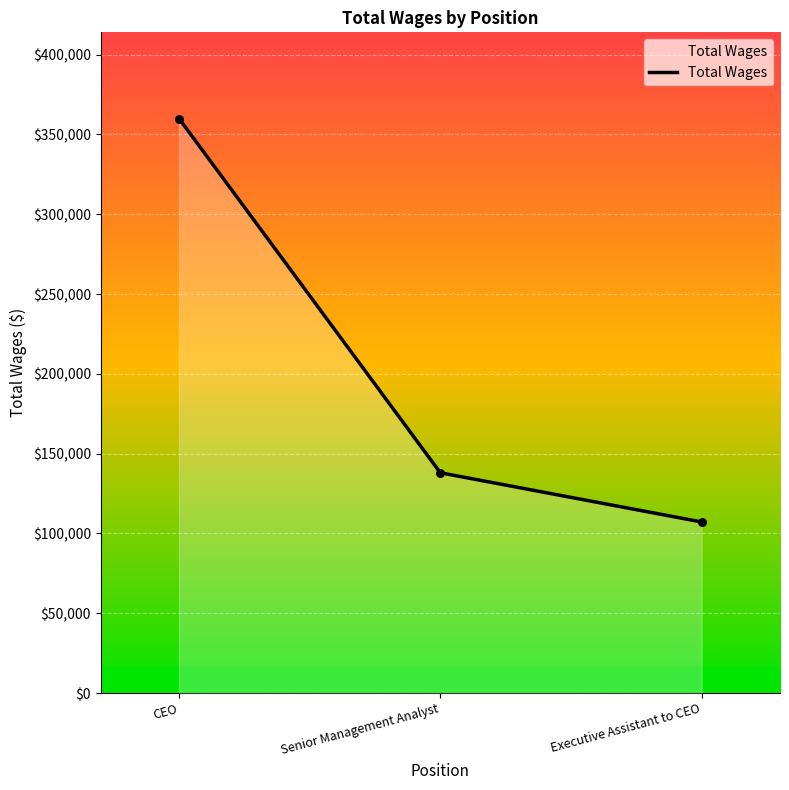

Between Senior Management Analyst and Executive Assistant to CEO, which is larger?

Senior Management Analyst